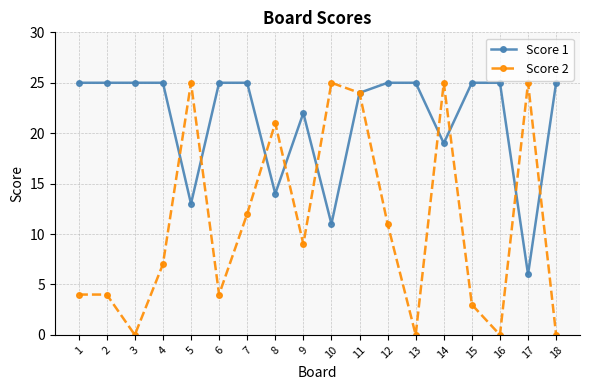

At 17, list the series in order from smallest to largest.

Score 1, Score 2